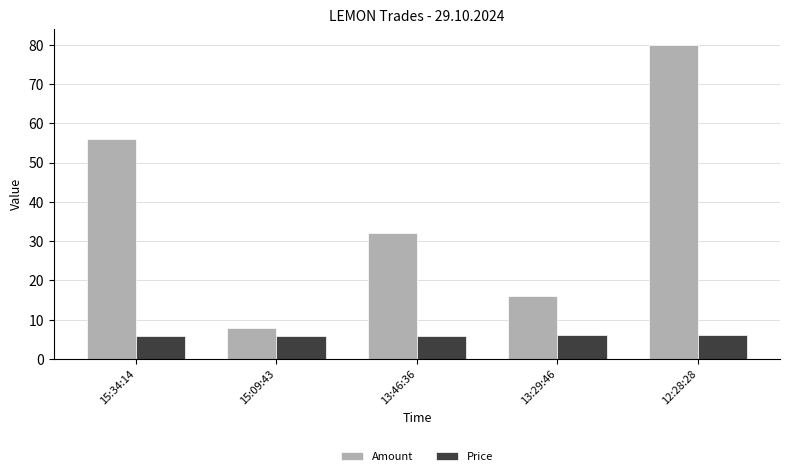

What is the average value of the Price series?

5.9